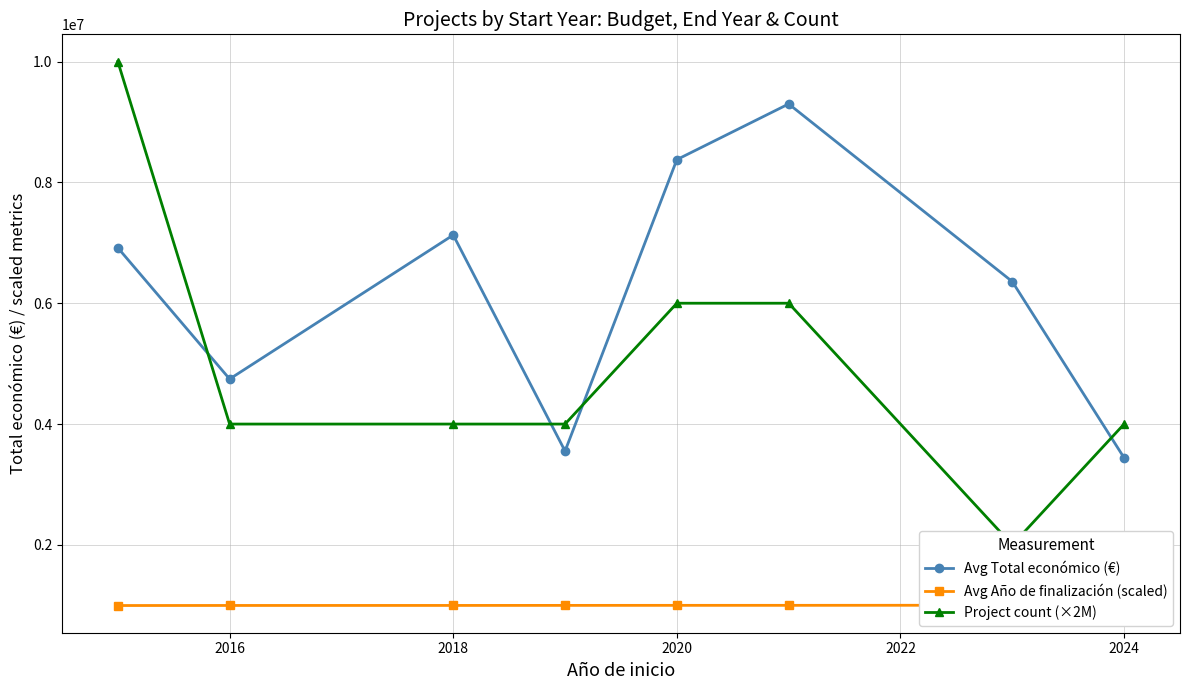

Count the number of categories in the chart.

8